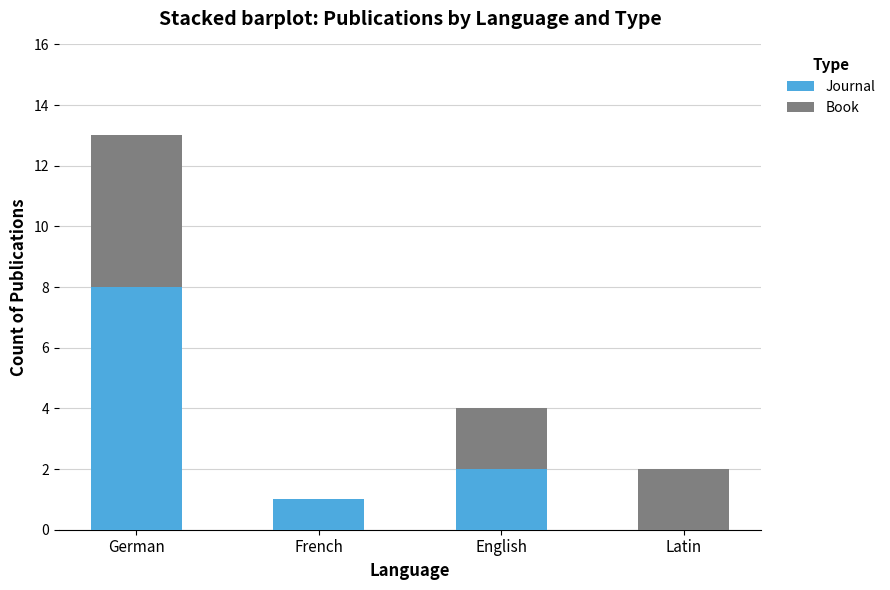

At which category is the sum across all series the highest?

German